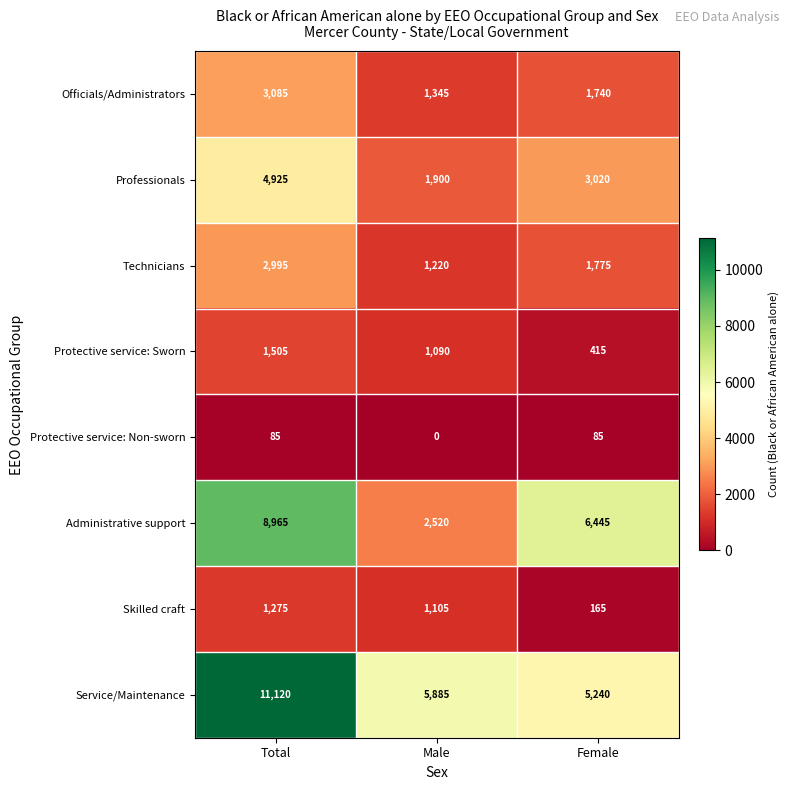

Rank the series at Total from lowest to highest value.

Protective service: Non-sworn, Skilled craft, Protective service: Sworn, Technicians, Officials/Administrators, Professionals, Administrative support, Service/Maintenance